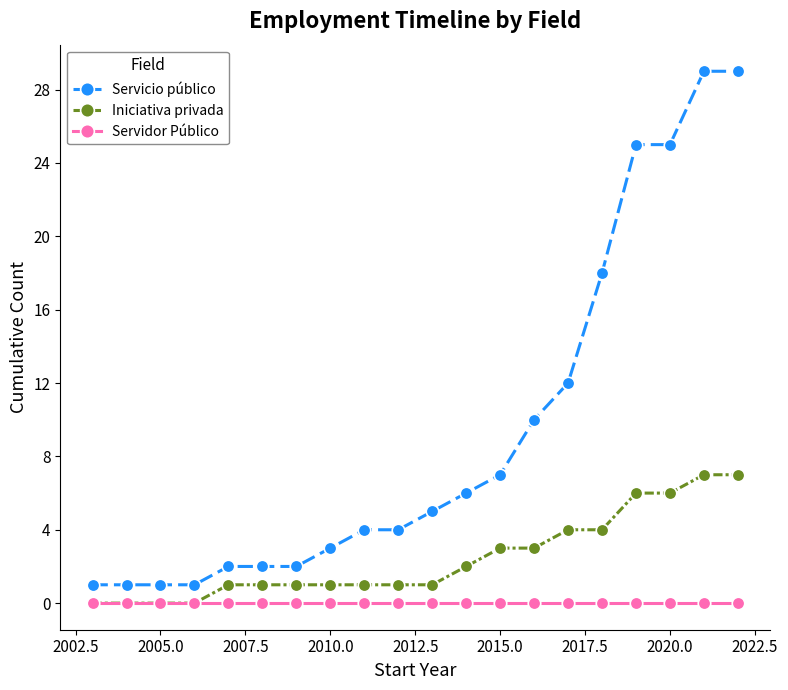

What is the value of the Servicio público point at the 13th from the left?

7